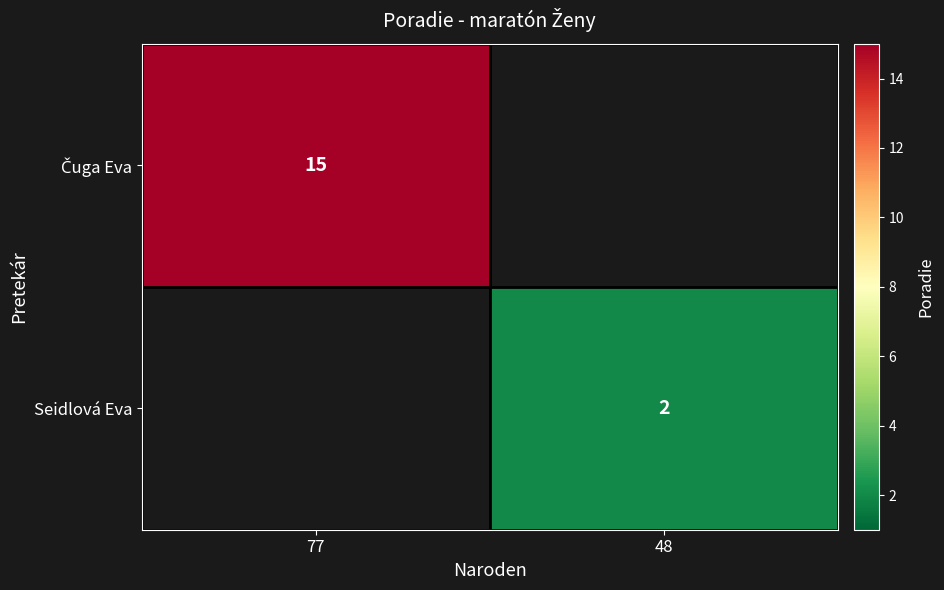

True or false: Seidlová Eva has a value of 2 at 48.

True